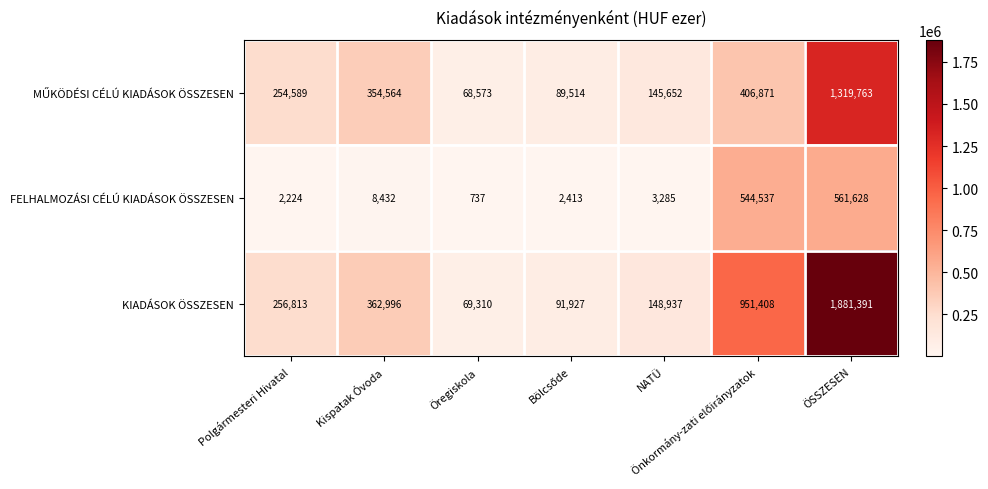

Between Öregiskola and NATÜ, which series saw the biggest shift?

KIADÁSOK ÖSSZESEN